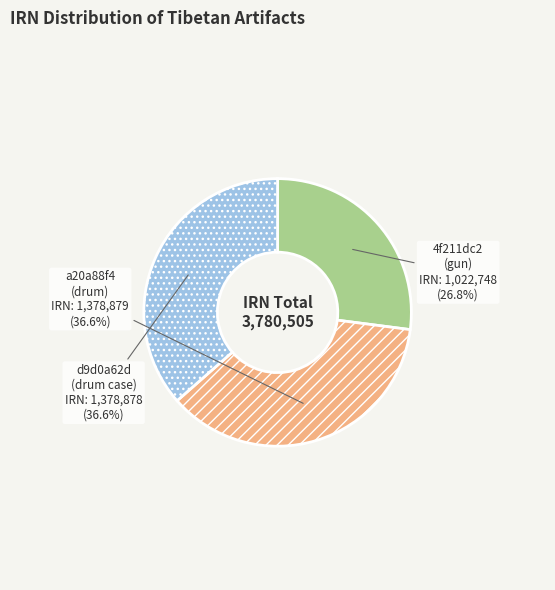

Which slice is the largest?

a20a88f4 (drum)